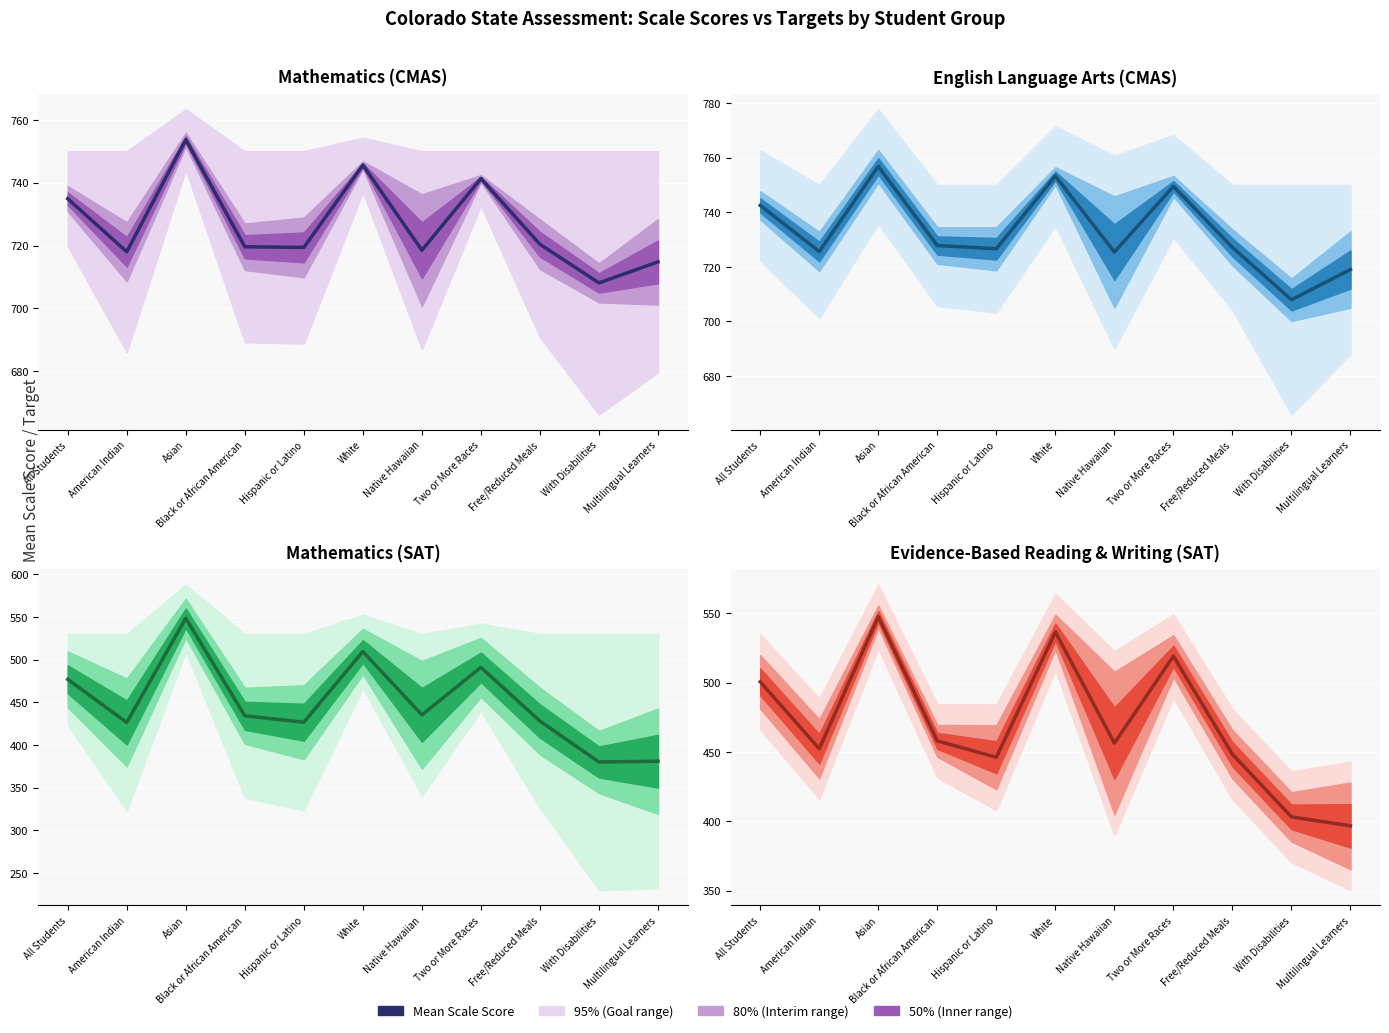

The chart shows a value of 458.0 at Black or African American. True or false?

True